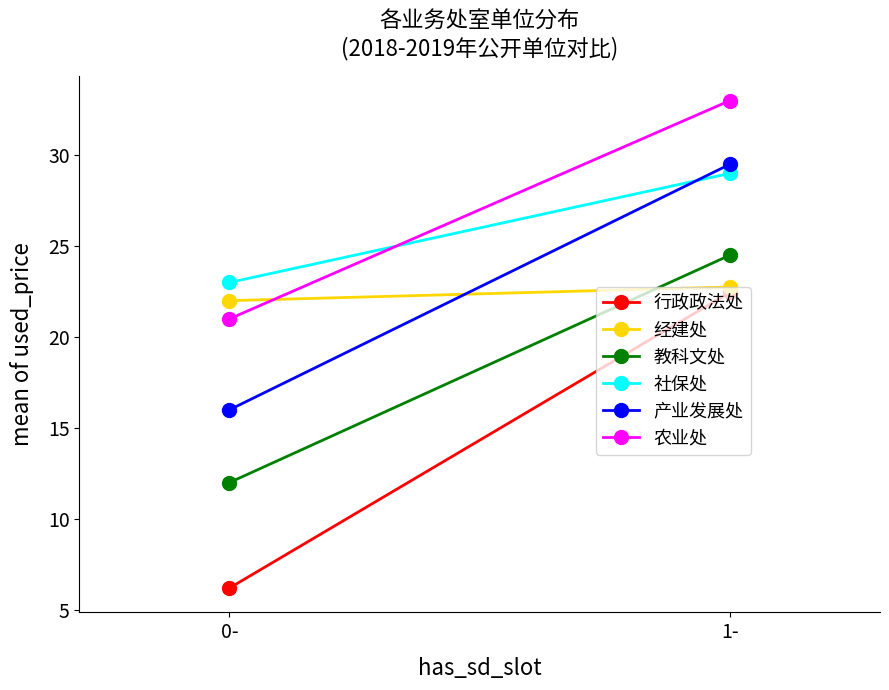

What value does the 经建处 series have at 1-?

22.8